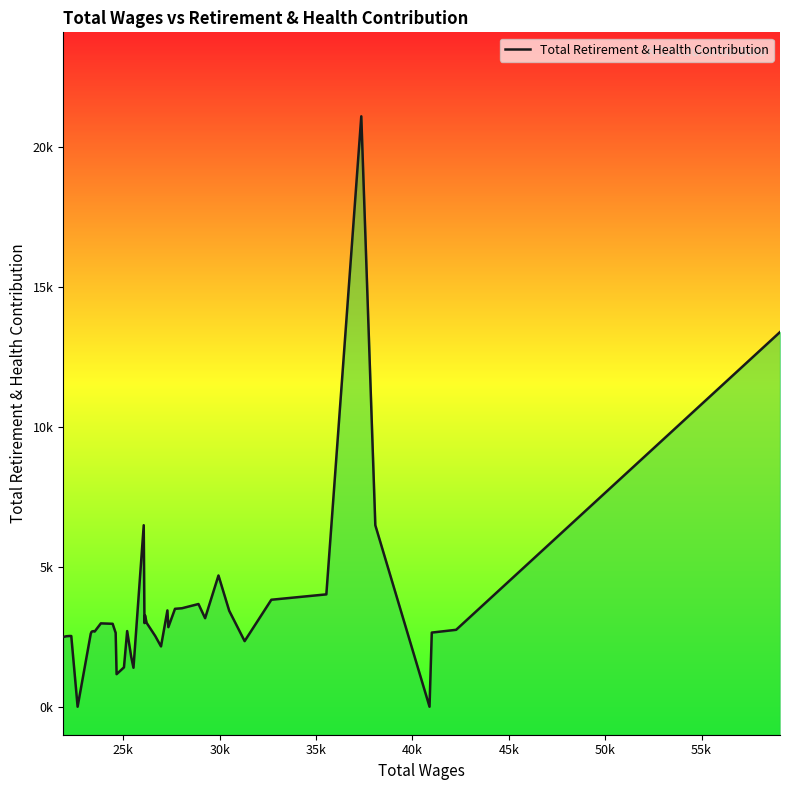

What is the maximum value shown in the chart?

21092